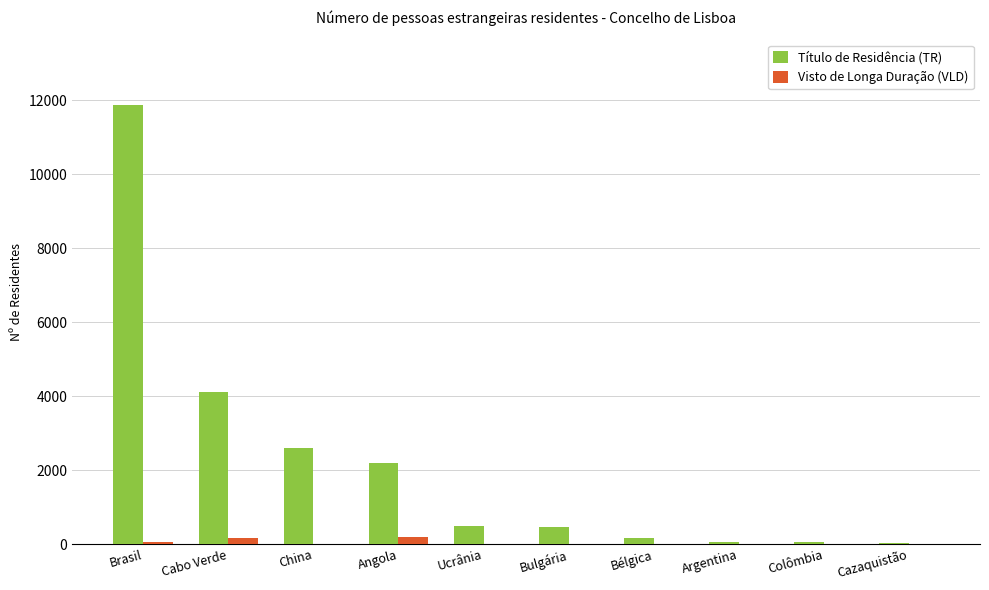

How many groups of bars are there?

10